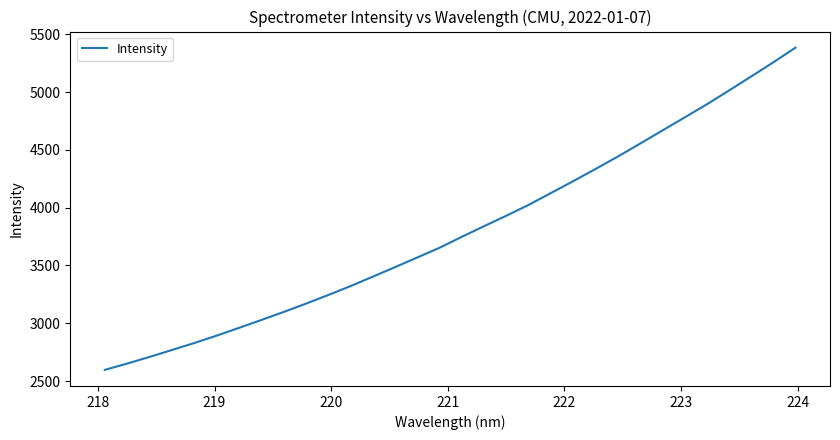

What is the smallest value displayed?

2596.5